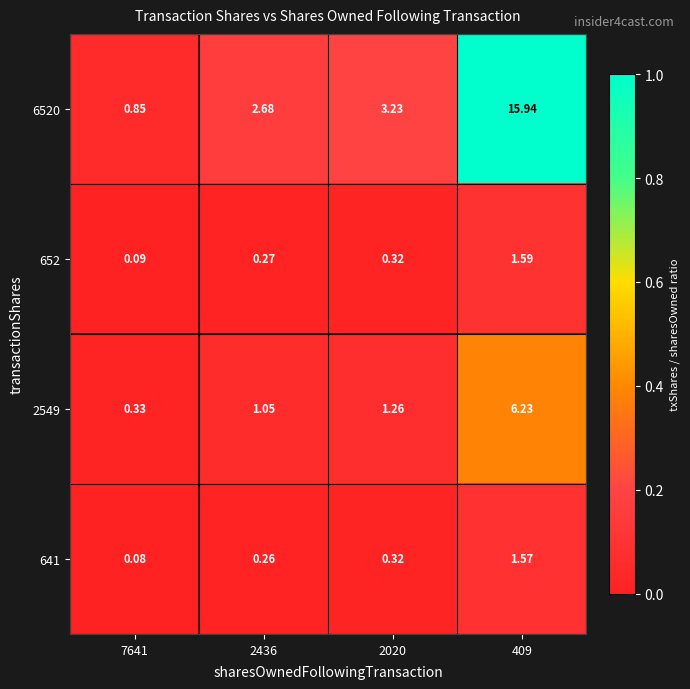

Is the value of 6520 at 2020 greater than the value of 652 at 2020?

Yes